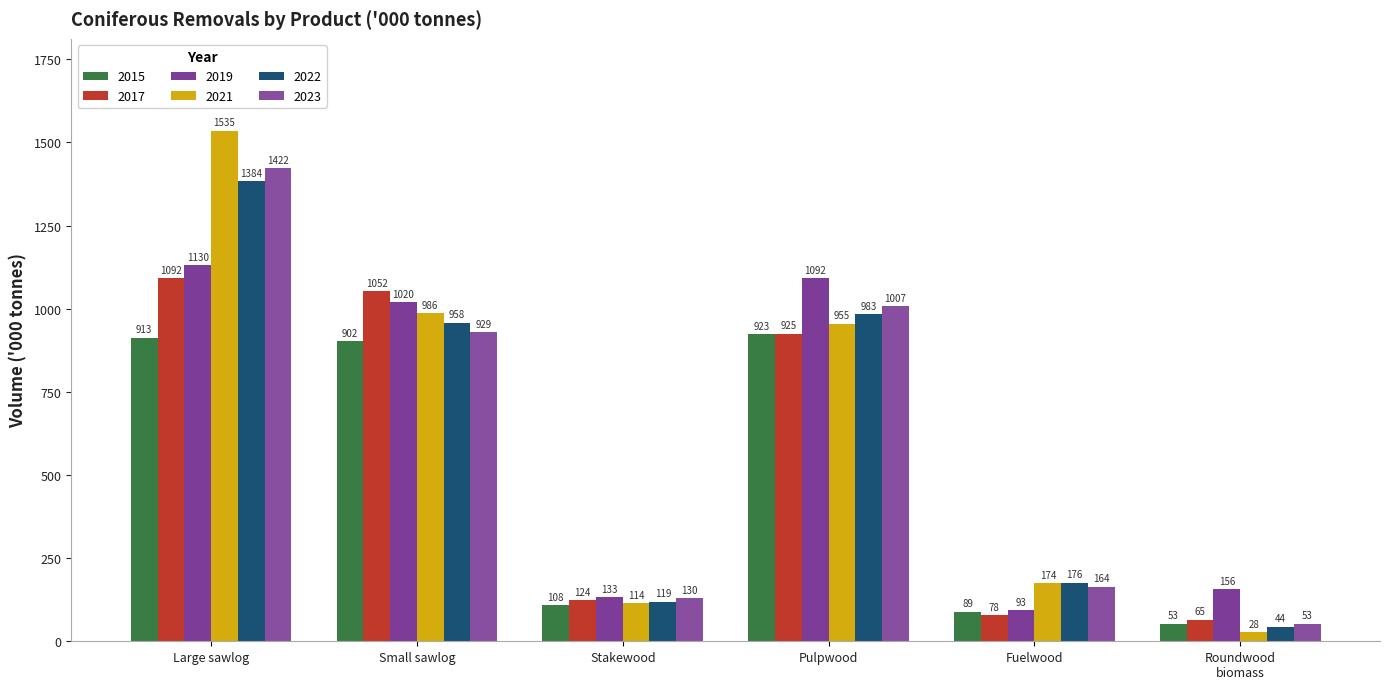

Count the number of categories in the chart.

6